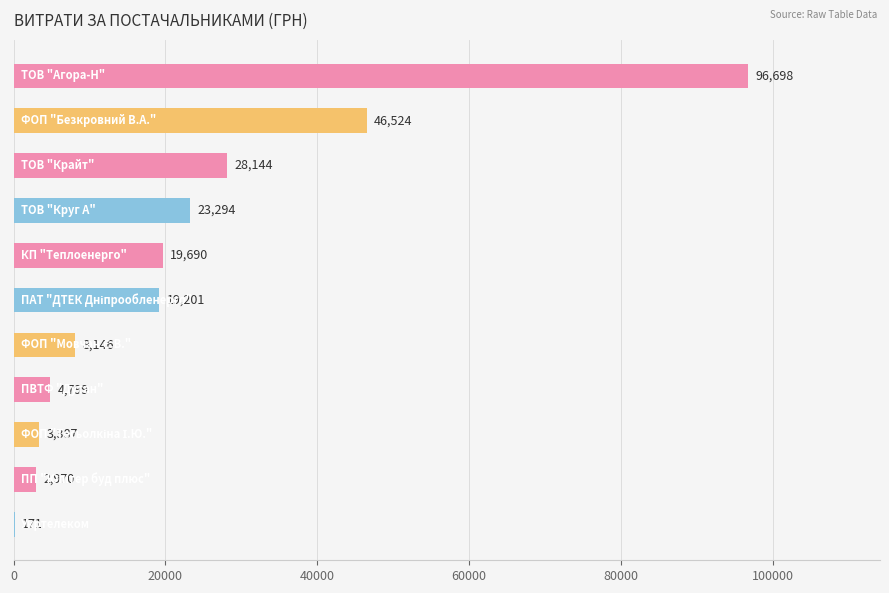

What is the maximum value shown in the chart?

96697.7